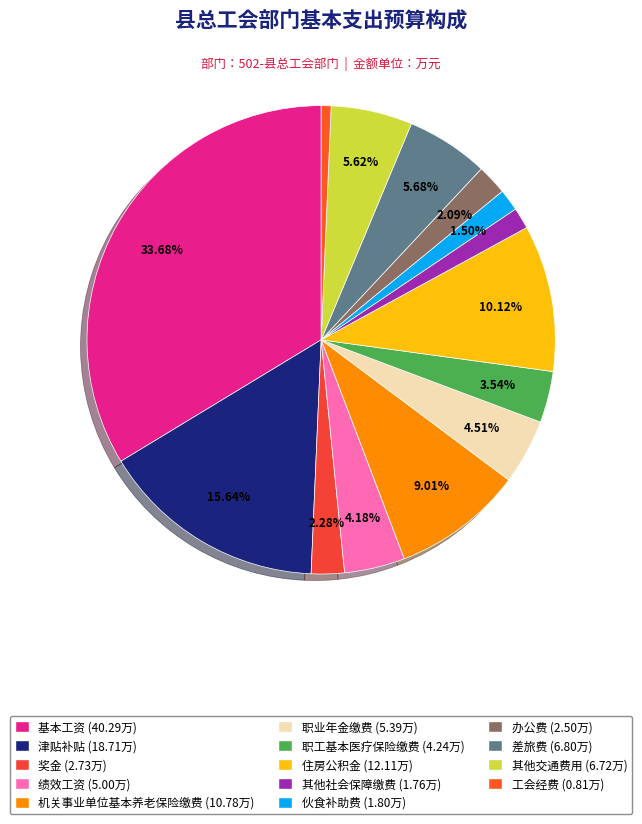

To the nearest percent, what is the average slice percentage?

7%